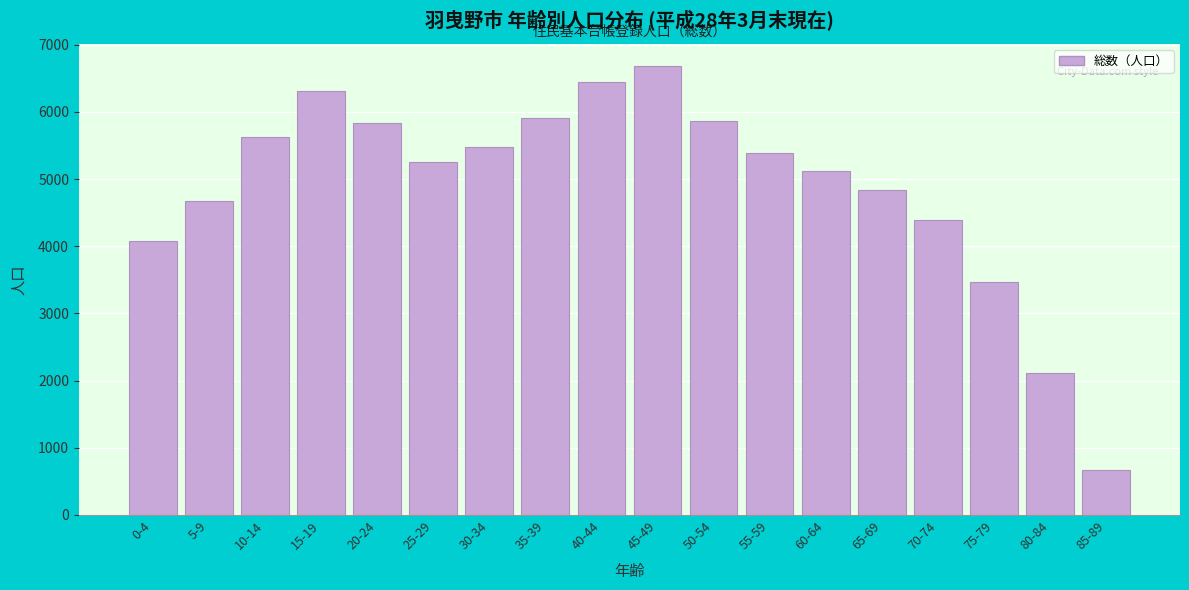

Reading left to right, transcribe all the data shown in this chart.

0-4=4073	5-9=4677	10-14=5625	15-19=6304	20-24=5838	25-29=5247	30-34=5476	35-39=5908	40-44=6447	45-49=6680	50-54=5867	55-59=5388	60-64=5115	65-69=4840	70-74=4395	75-79=3470	80-84=2110	85-89=665